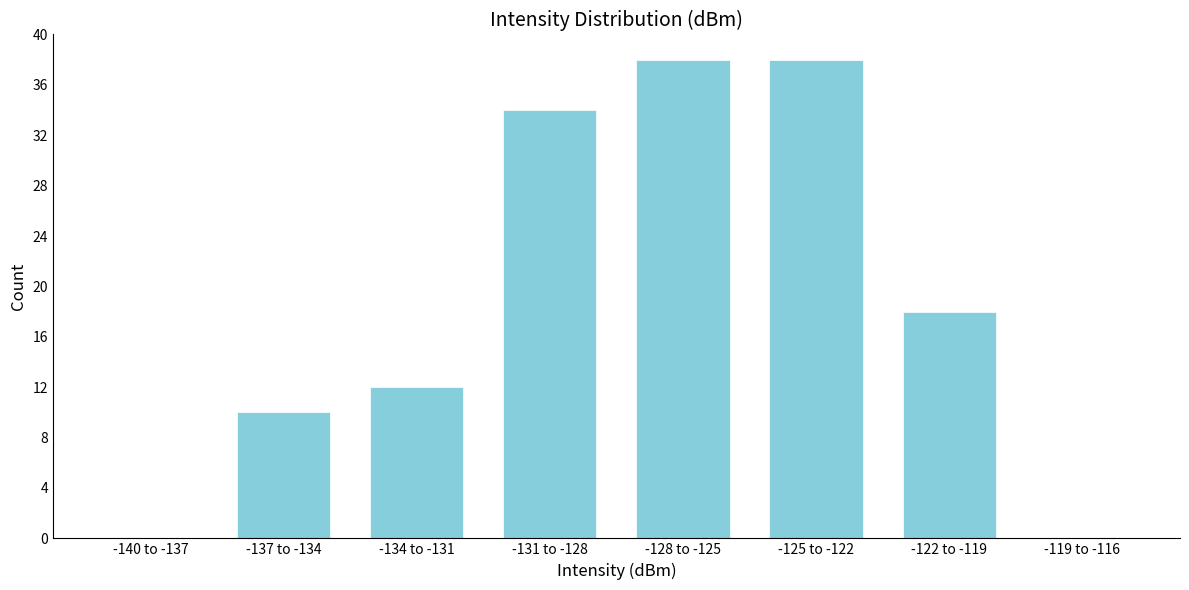

Reading left to right, extract all data points from this chart.

-140 to -137=0	-137 to -134=10	-134 to -131=12	-131 to -128=34	-128 to -125=38	-125 to -122=38	-122 to -119=18	-119 to -116=0